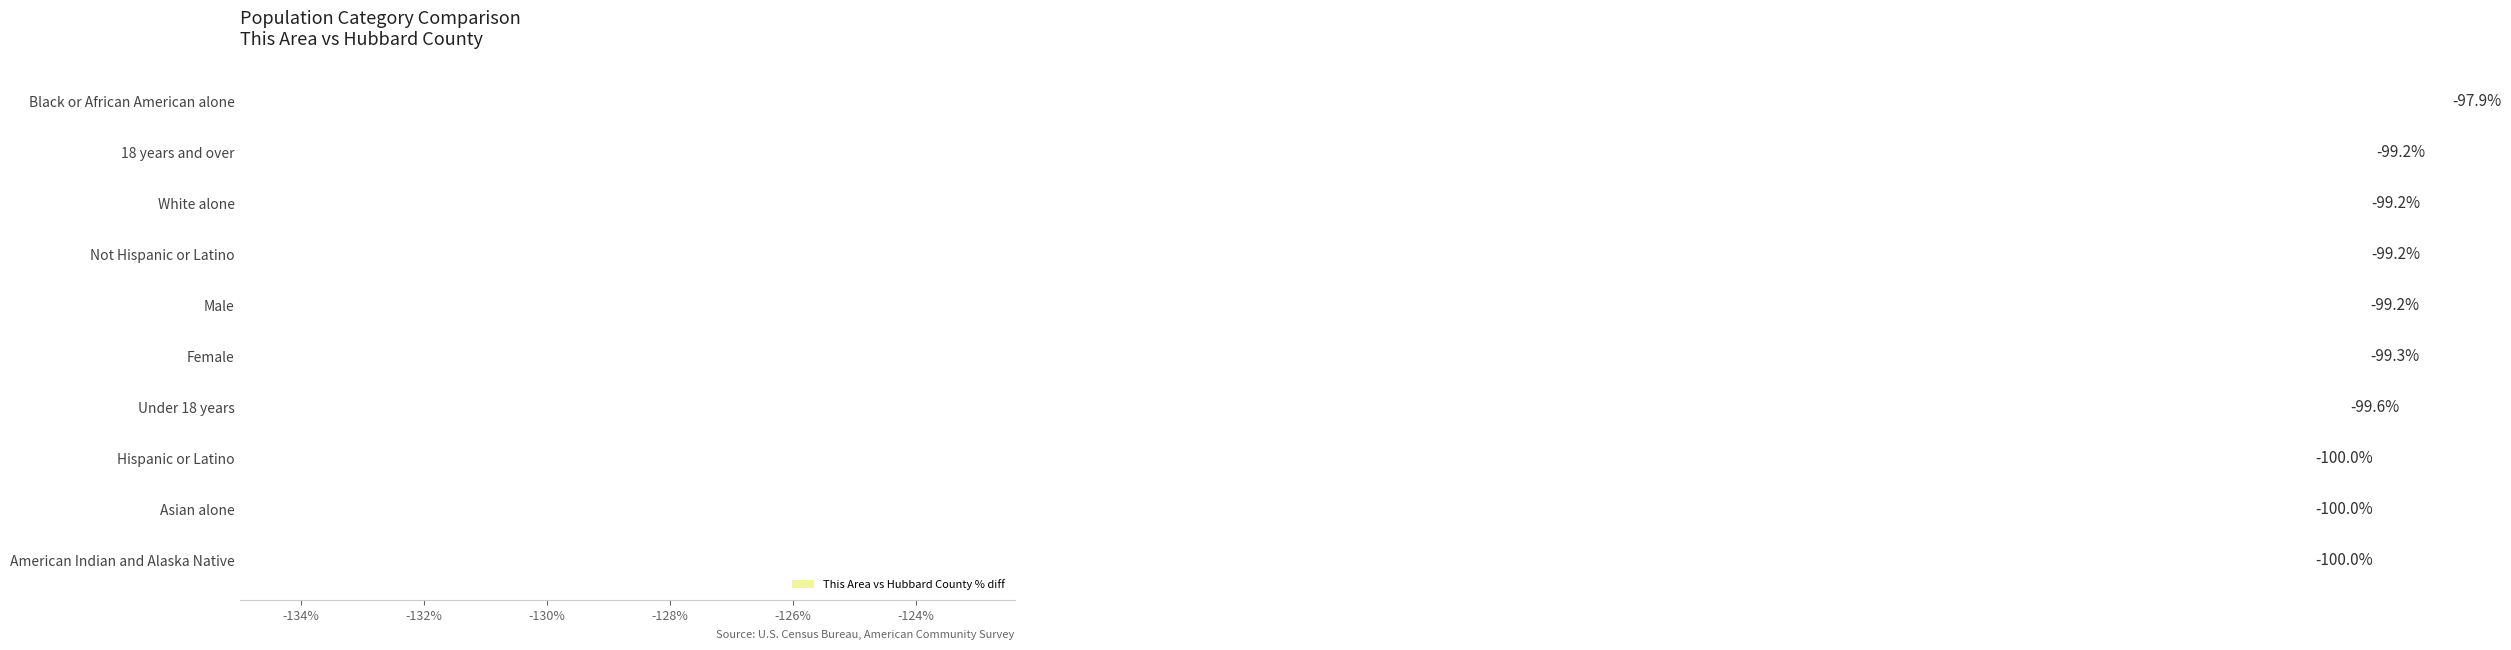

The chart shows a value of -100.0 at Hispanic or Latino. True or false?

True